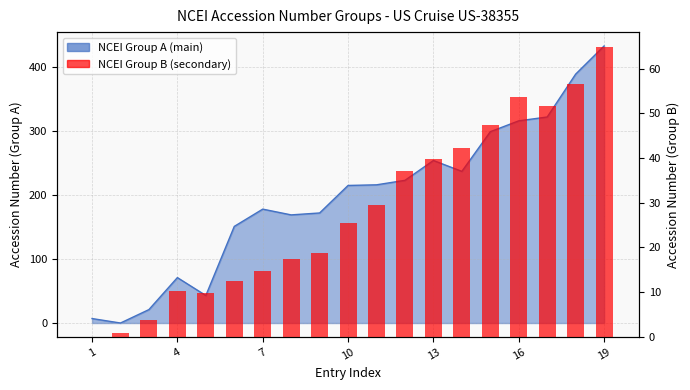

The value at 7 is 6.2. True or false?

False